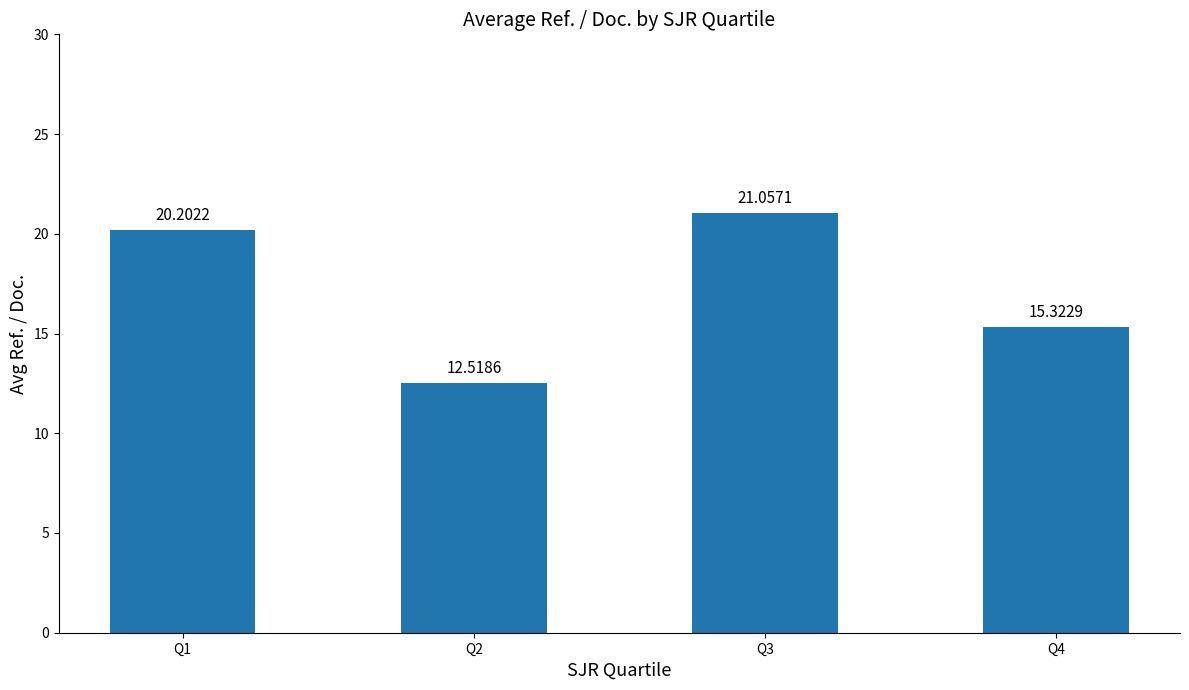

How many values exceed 20?

2